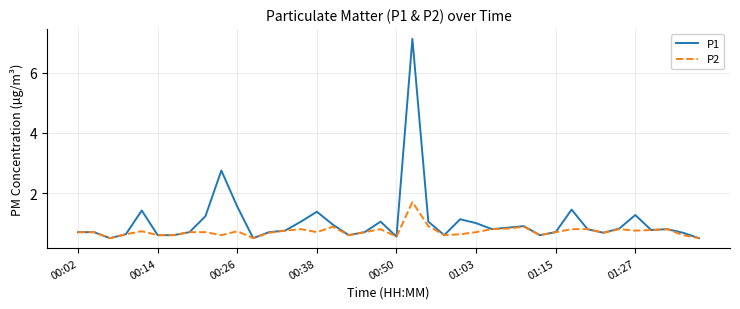

What is the minimum value for P1?

0.5